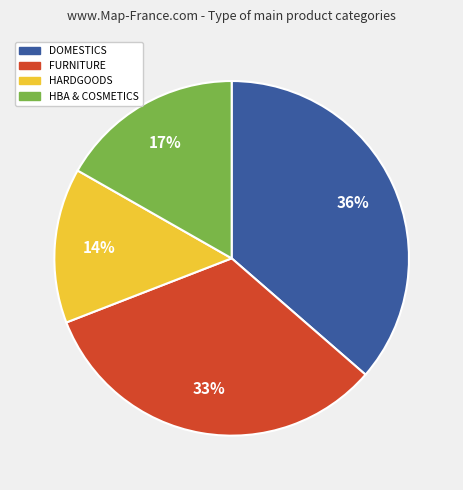

True or false: HARDGOODS accounts for 14% of the total.

True